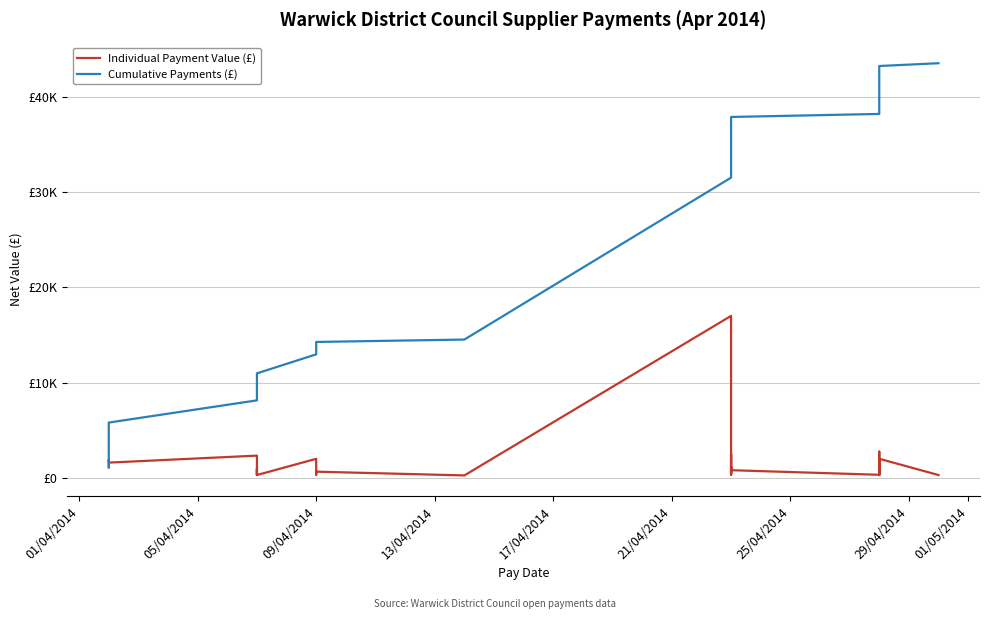

Is the value of Individual Payment Value (£) at 05/04/2014 greater than the value of Cumulative Payments (£) at 18?

No